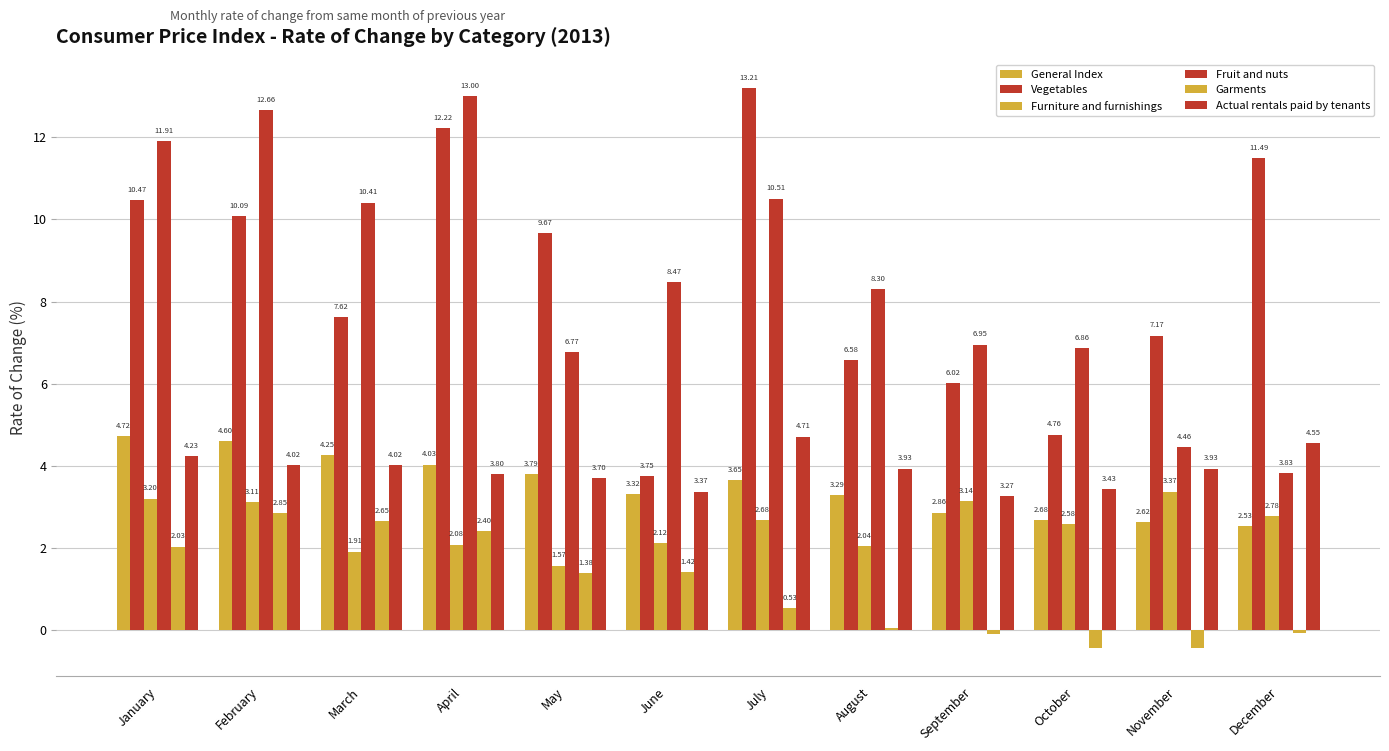

What is the difference between the second highest and minimum values in the Furniture and furnishings series?

1.6